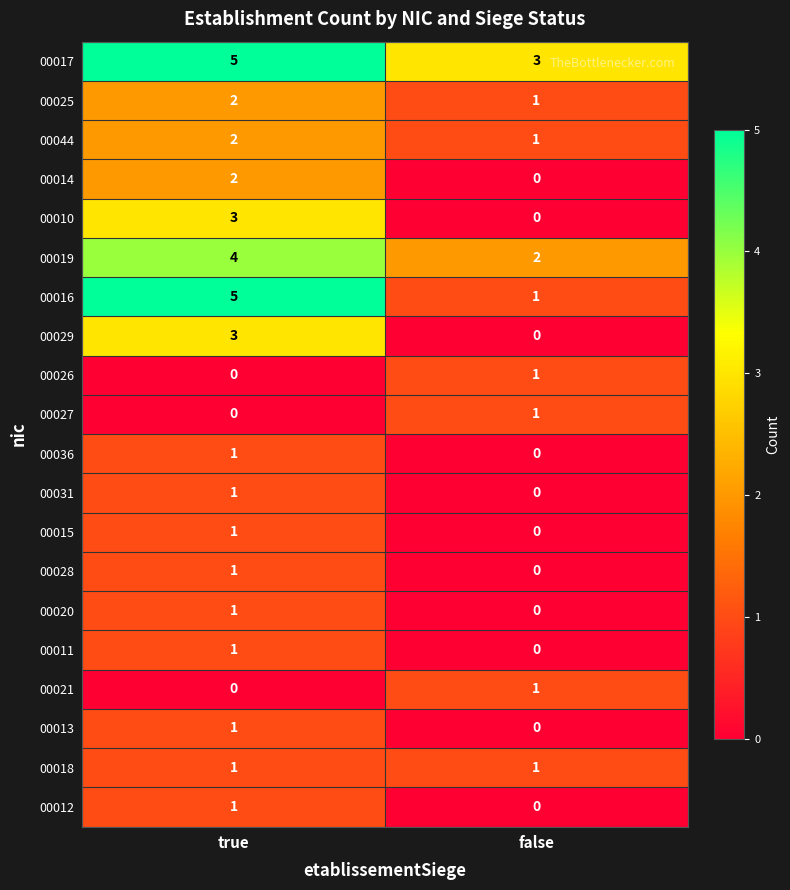

At which label does 00031 reach its peak?

true